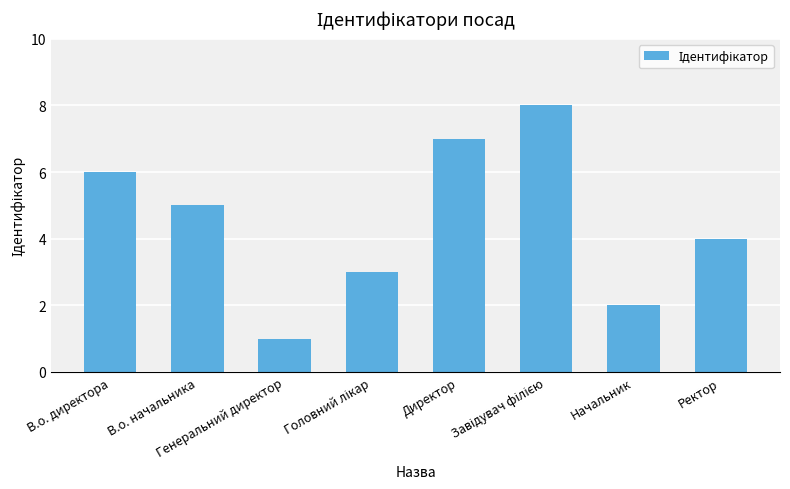

What is the sum of all values?

36